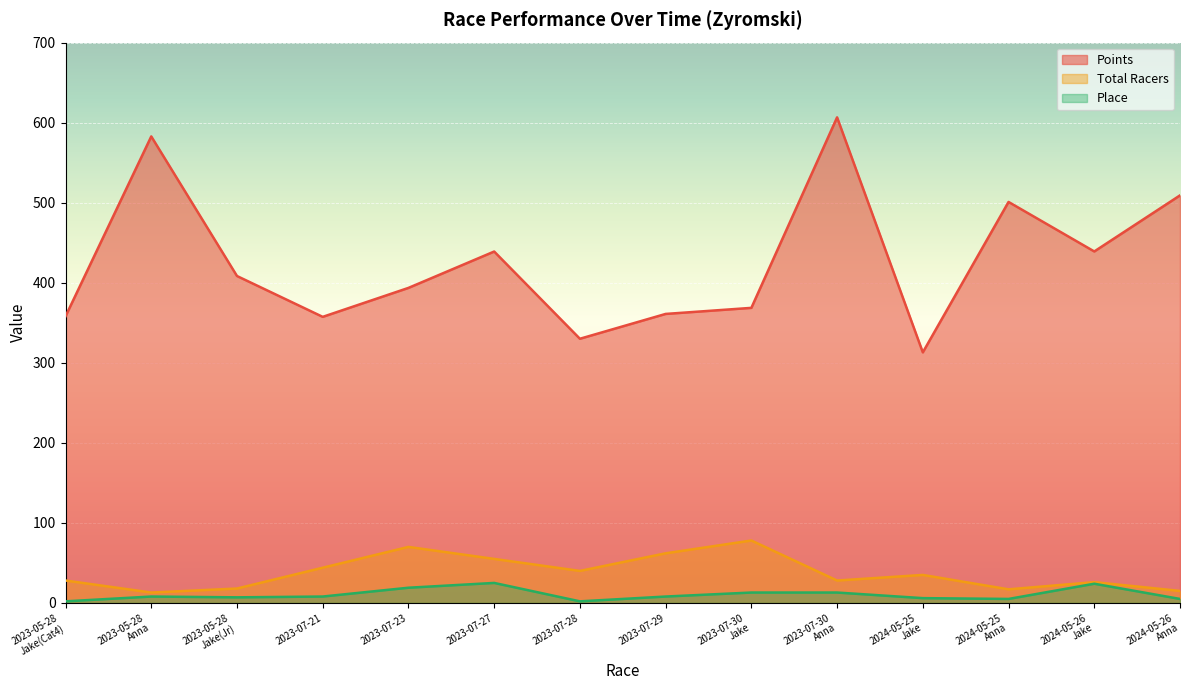

Rank the series by their maximum value, from lowest to highest.

Place, Total Racers, Points